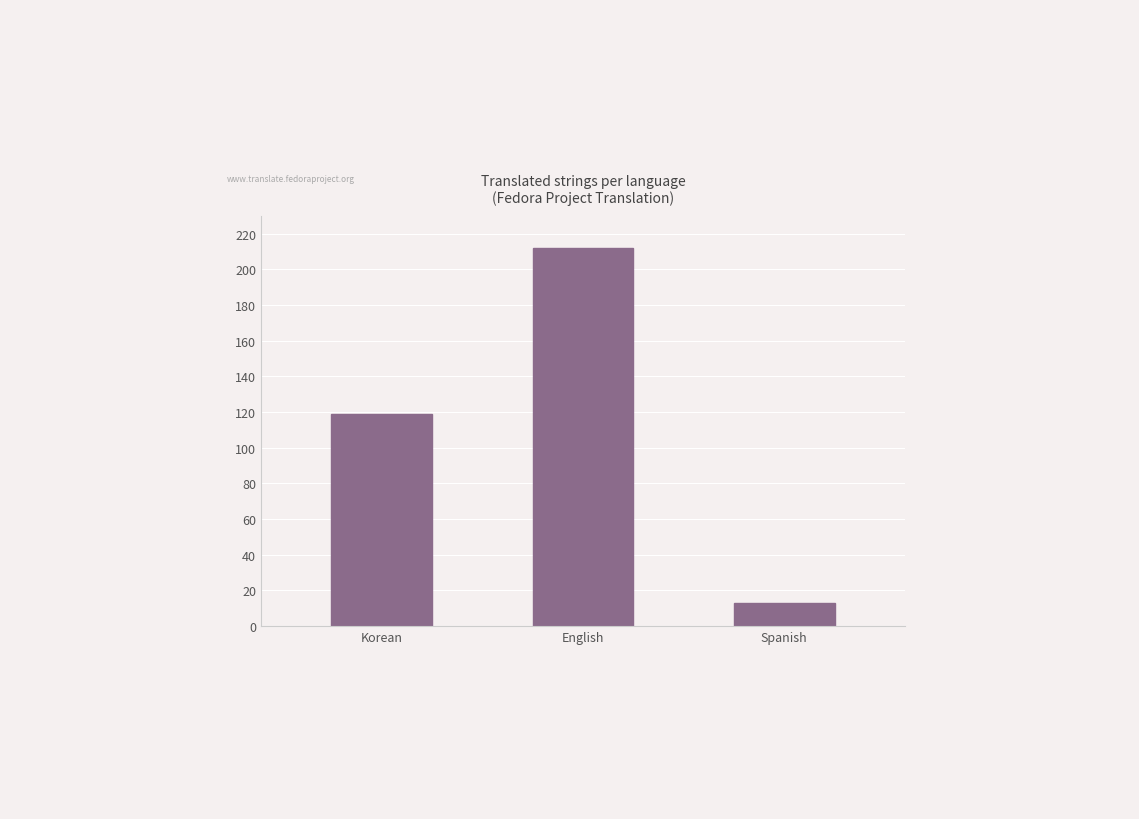

Reading left to right, transcribe all the data shown in this chart.

Korean=119	English=212	Spanish=13